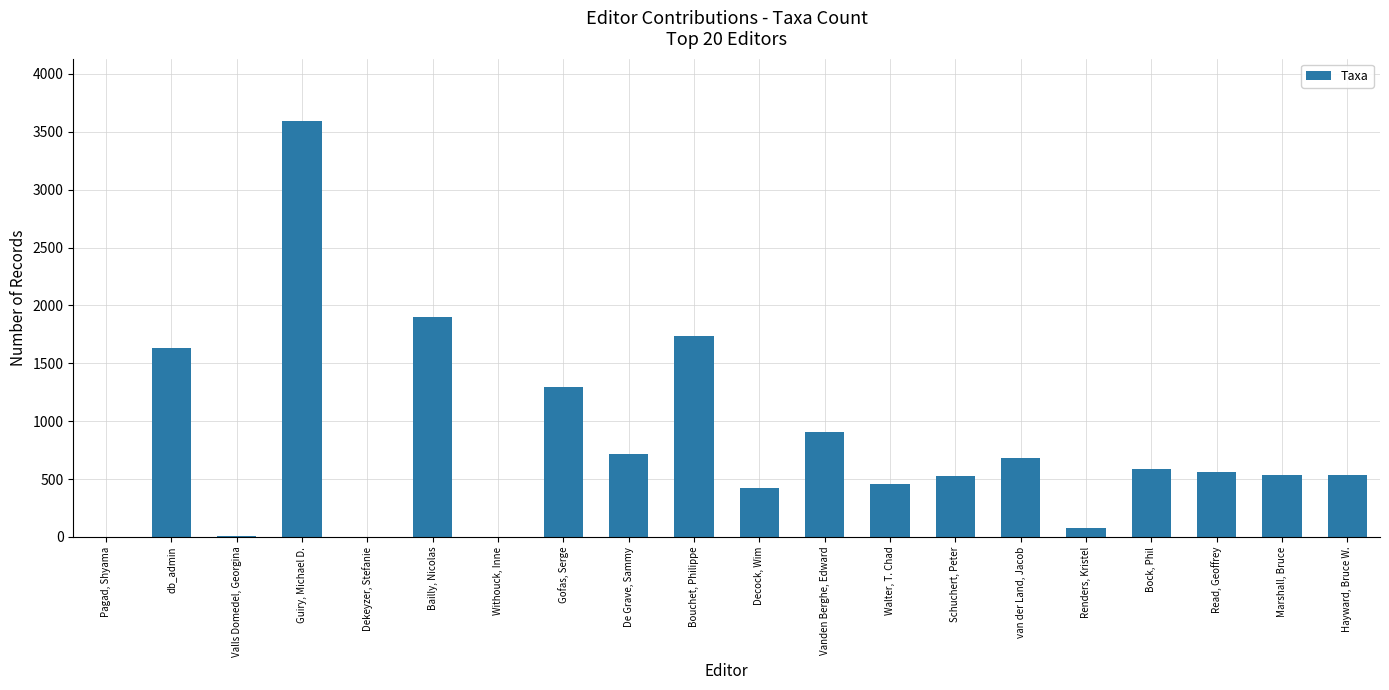

Which has a higher value, Bouchet, Philippe or Bock, Phil?

Bouchet, Philippe